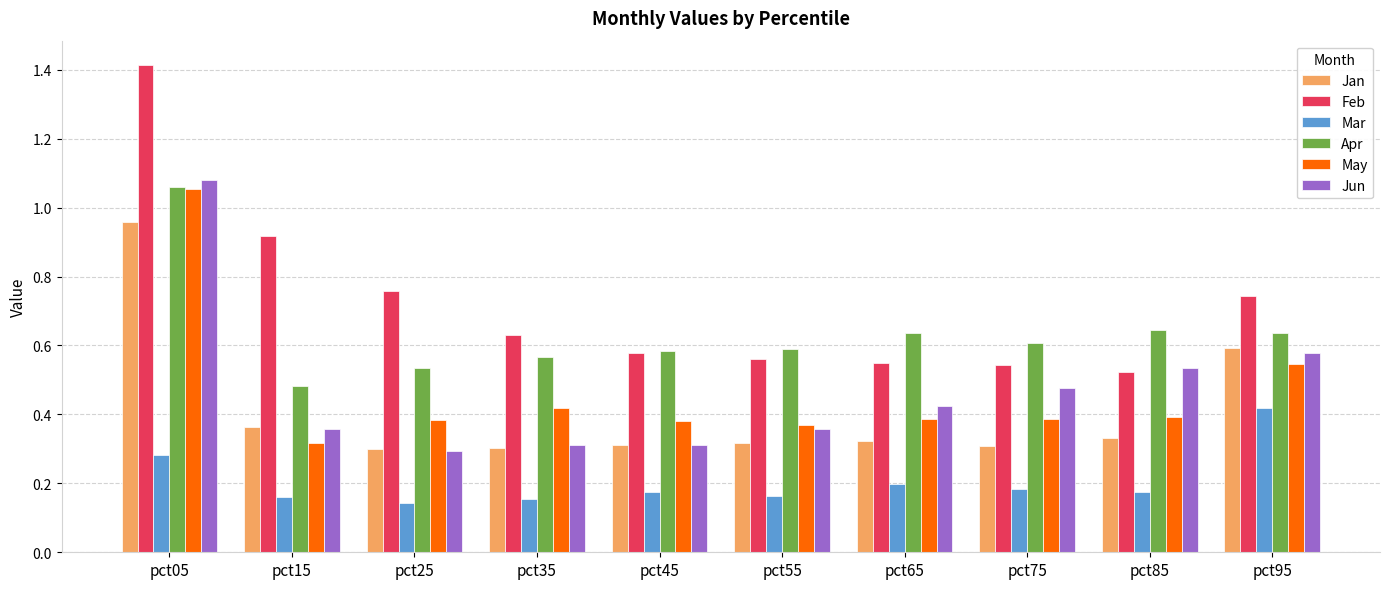

Which series has the widest spread of values?

Feb